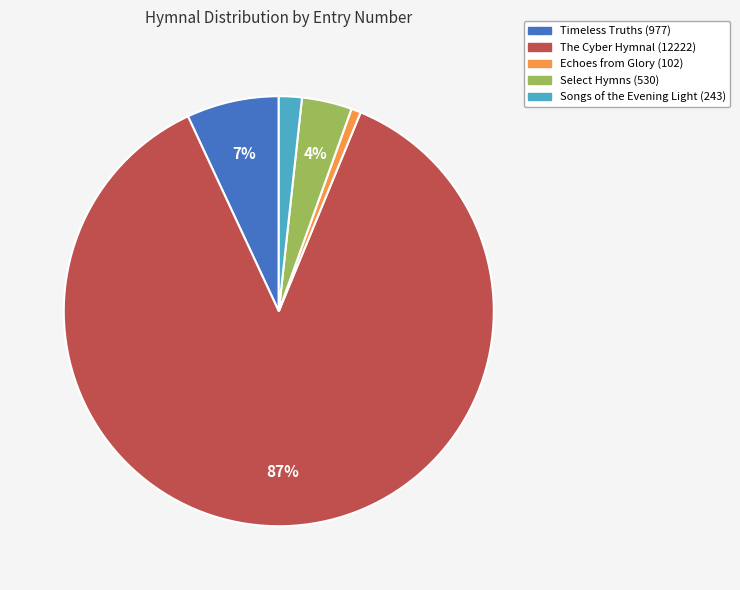

To the nearest percent, what percentage of the pie is Timeless Truths (977)?

7%